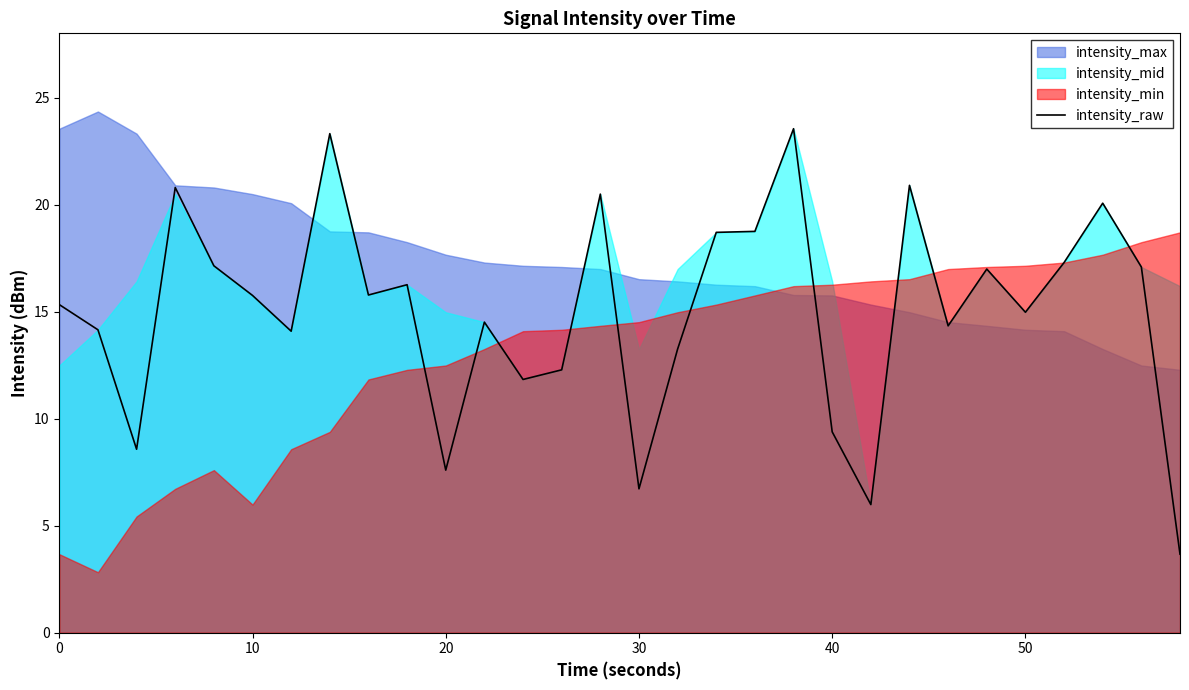

True or false: intensity_raw has a value of 6.7 at 30.

True